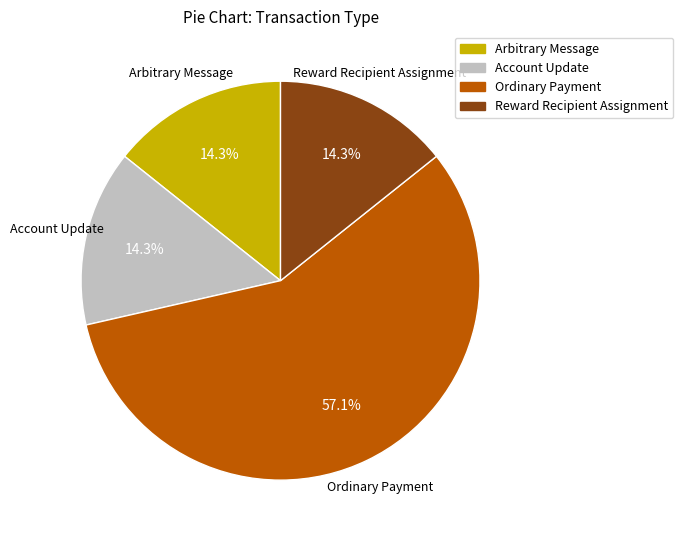

Is it true that Arbitrary Message is 14% of the pie?

True